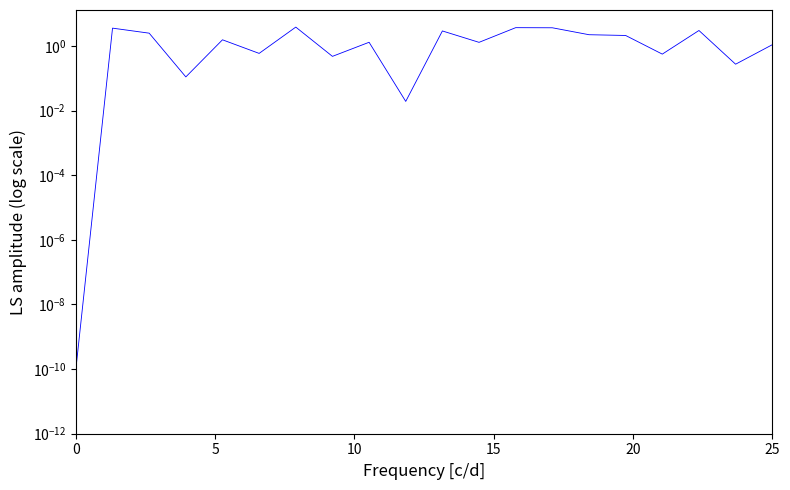

Is it true that the value at 15 is 0.1?

False